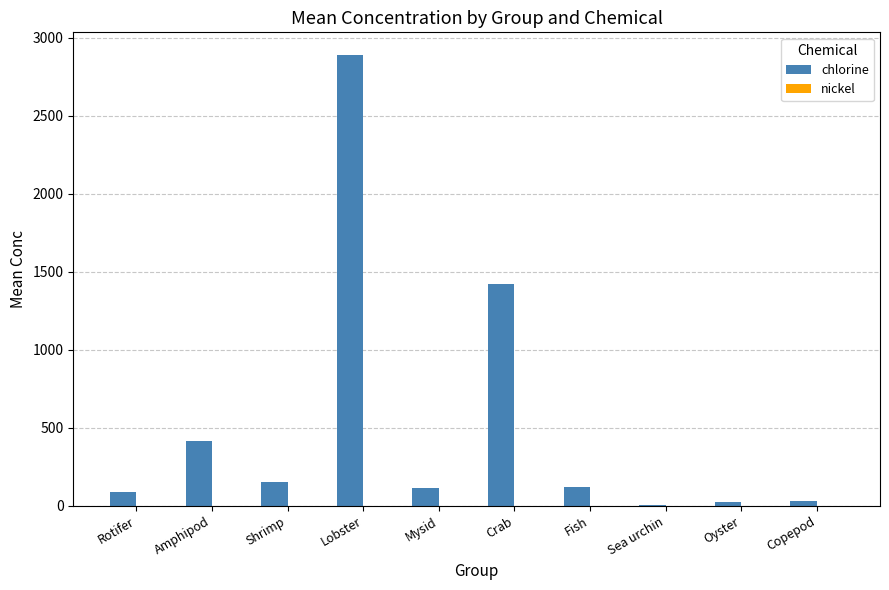

Which label corresponds to the largest value in the chart?

Lobster